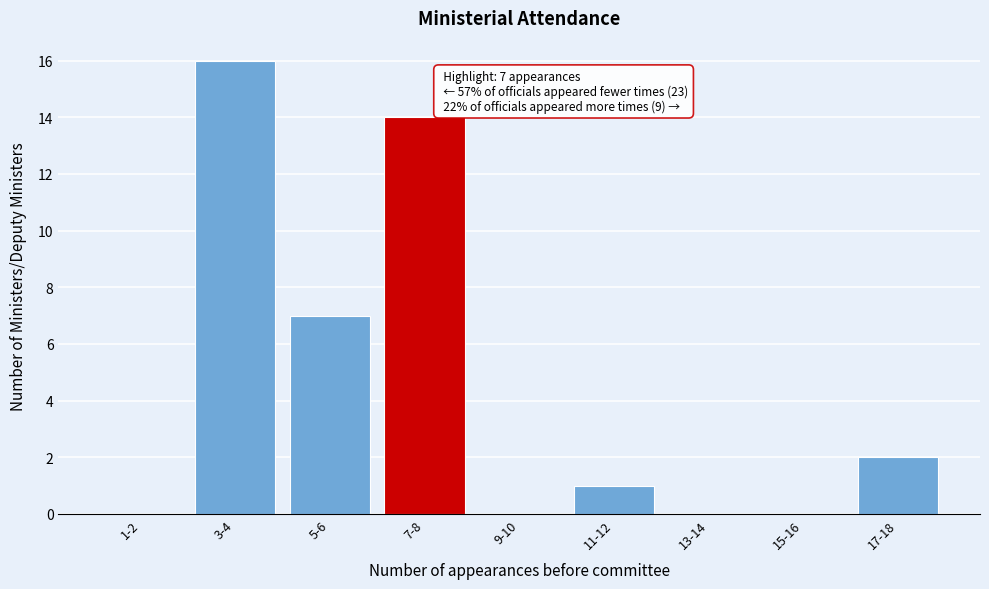

Reading right to left, list all the values displayed in this chart.

17-18=2	15-16=0	13-14=0	11-12=1	9-10=0	7-8=14	5-6=7	3-4=16	1-2=0